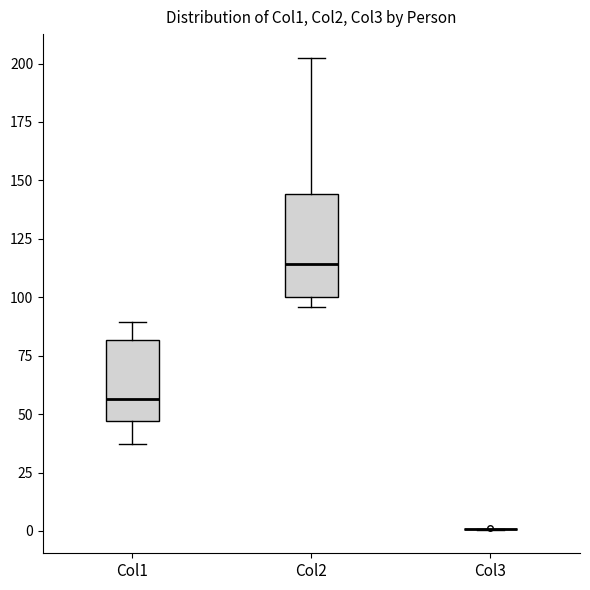

Reading left to right, read every box against the y-axis: the position of its median line, the range the box covers, and the ends of its whiskers. The values are not printed on the chart, so give them approximately, as read against the axis.

Col1: median 55, box 45 to 80, whiskers 35 to 90
Col2: median 115, box 100 to 145, whiskers 95 to 205
Col3: box collapsed to a line at 0, whiskers 0 to 0